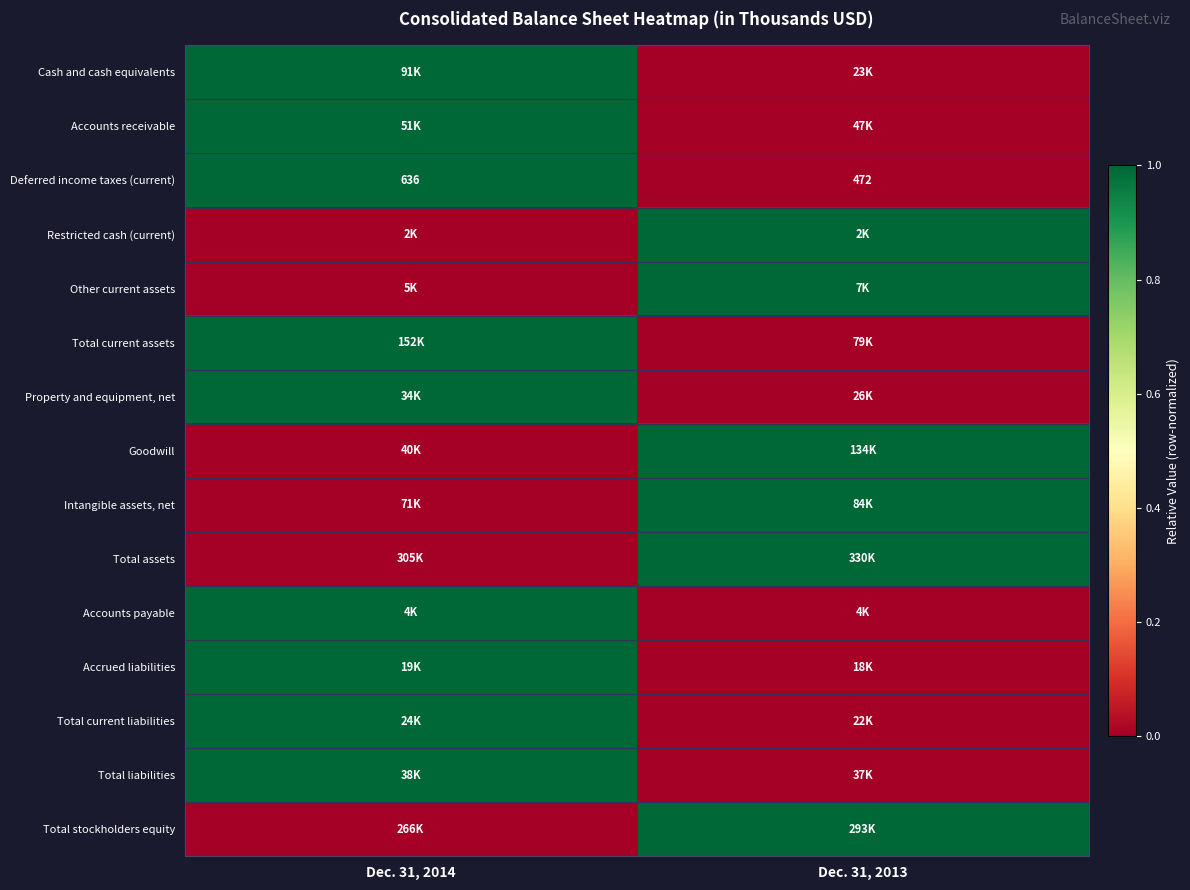

How many data points does each series have?

2